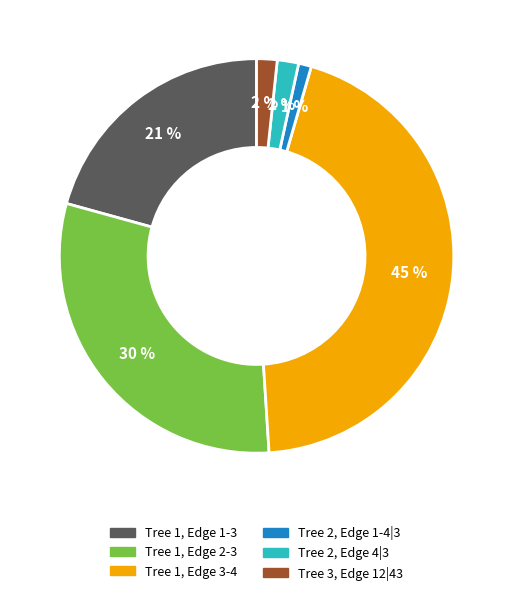

True or false: Tree 2, Edge 4|3 accounts for 2% of the total.

True